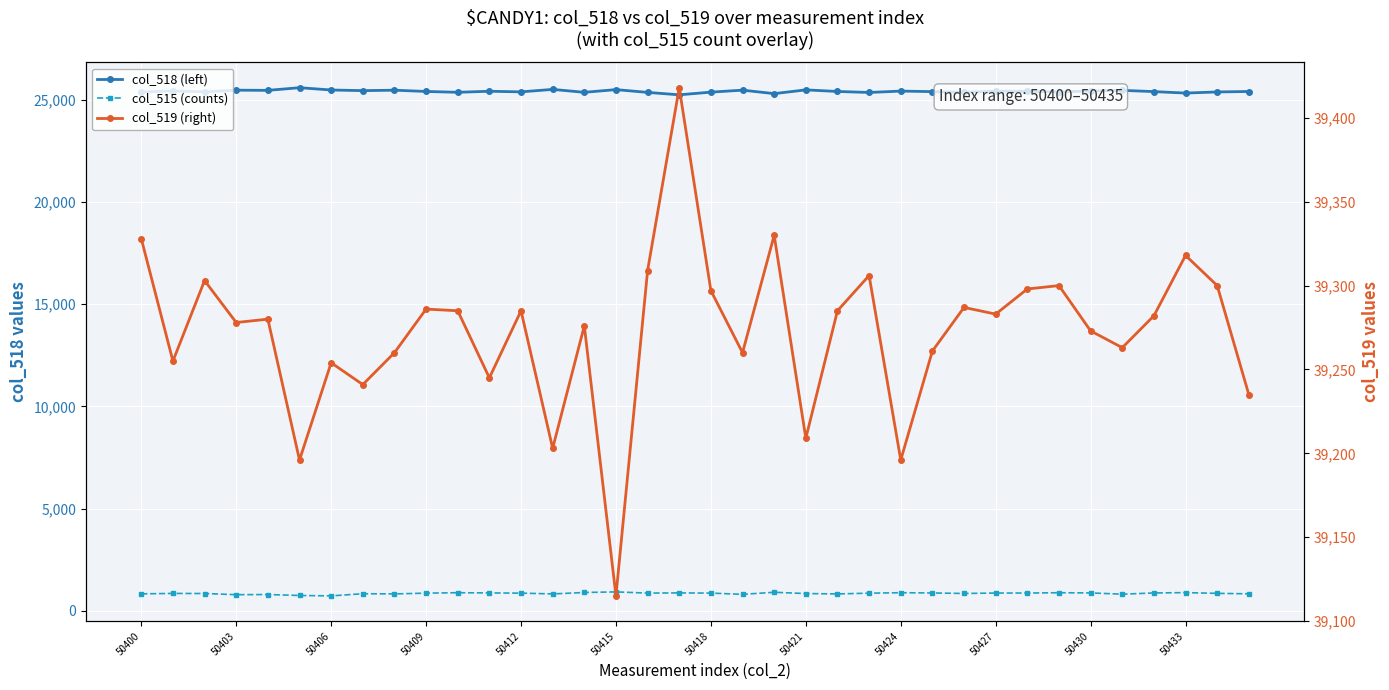

Is it true that col_515 (counts) equals 1247 at 34?

False